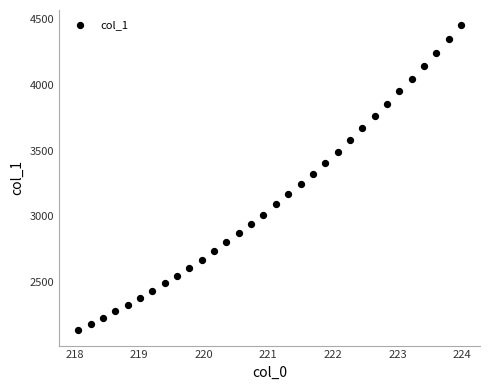

What is the range of X values (max minus min)?

5.9